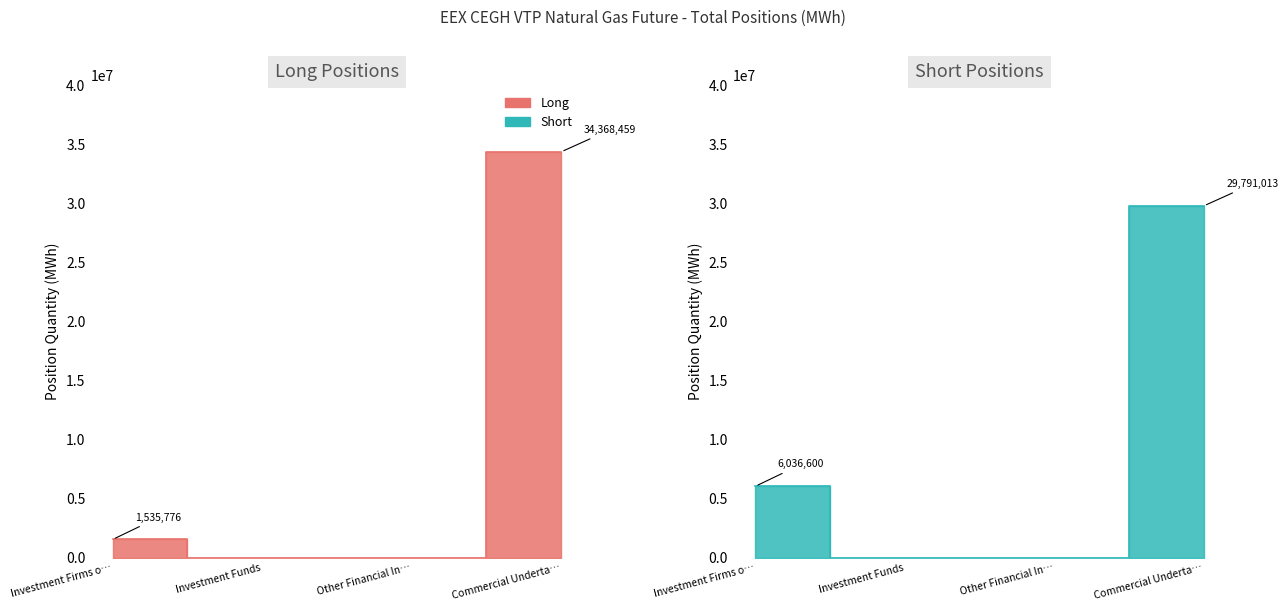

What is the label of the 4th point from the right?

Investment Firms o…